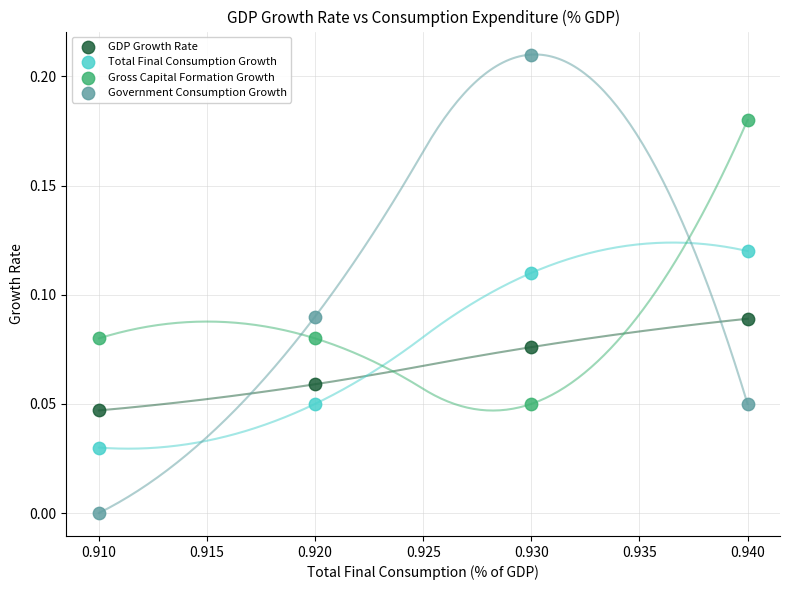

Which series has the largest Y range (max minus min)?

Government Consumption Growth